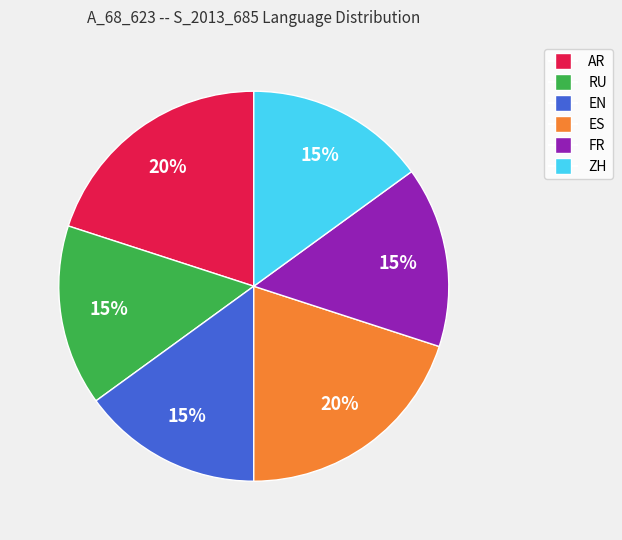

Is there any slice that represents more than half of the pie?

No